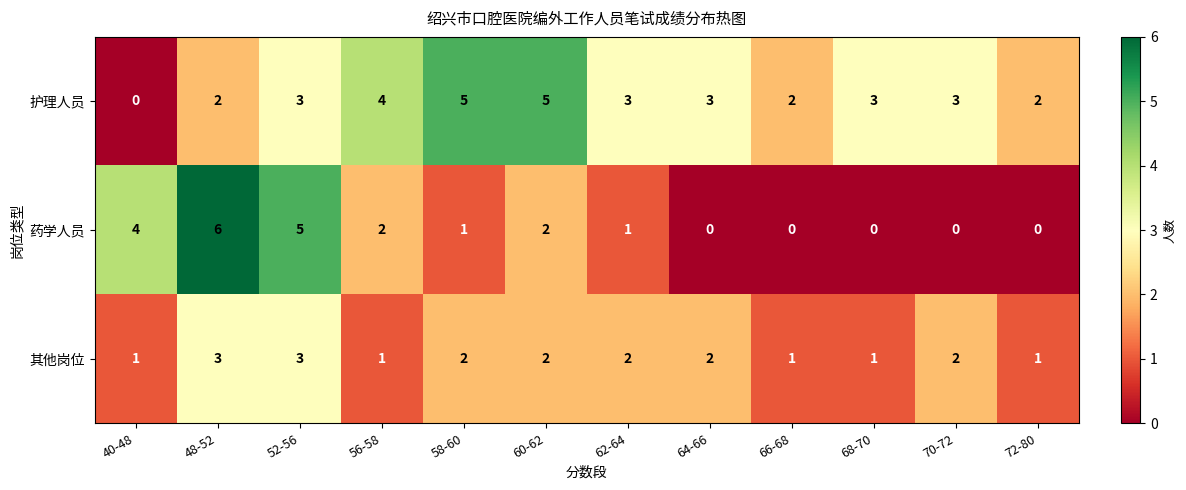

The 药学人员 series shows 0 at 72-80. True or false?

True